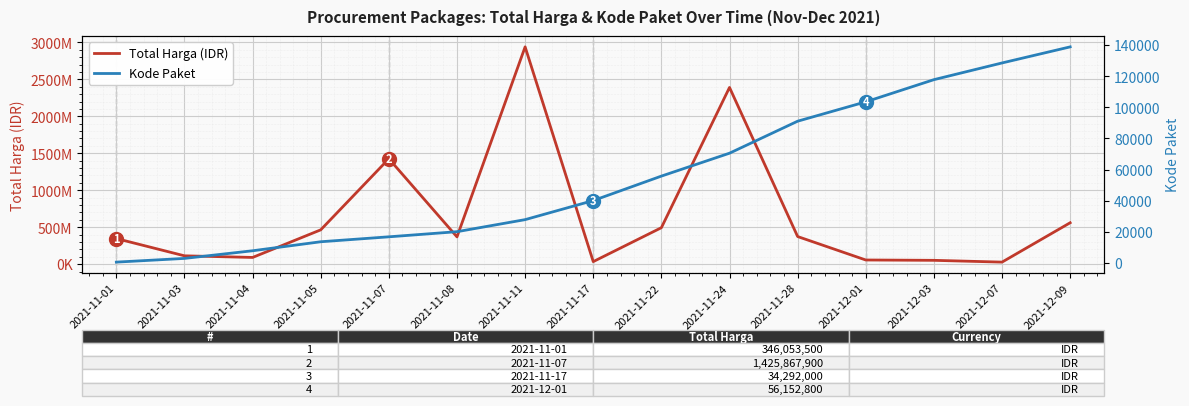

The Kode Paket series shows 13652 at 2021-11-05. True or false?

True